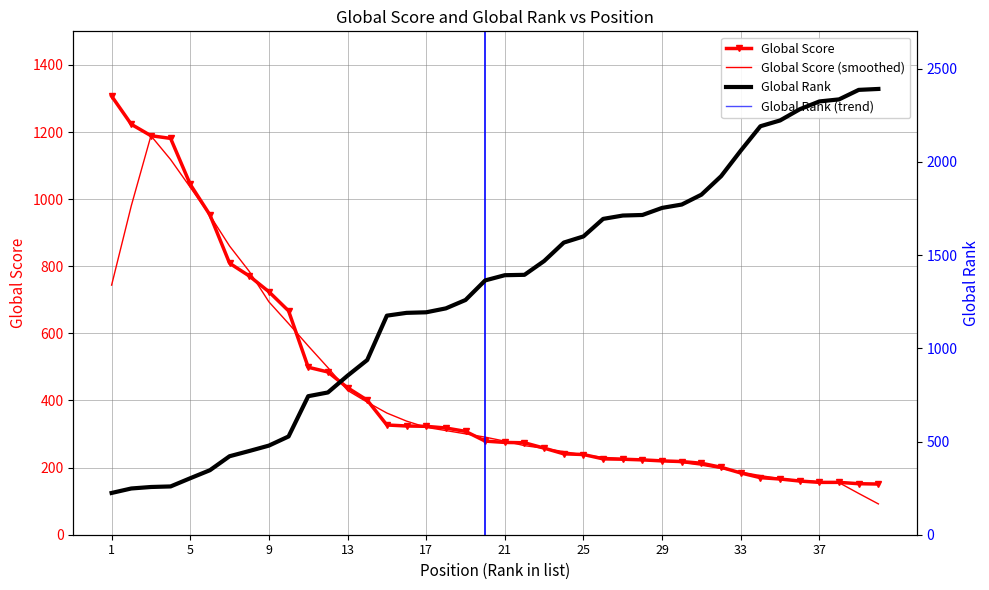

How many distinct data groups are displayed?

4